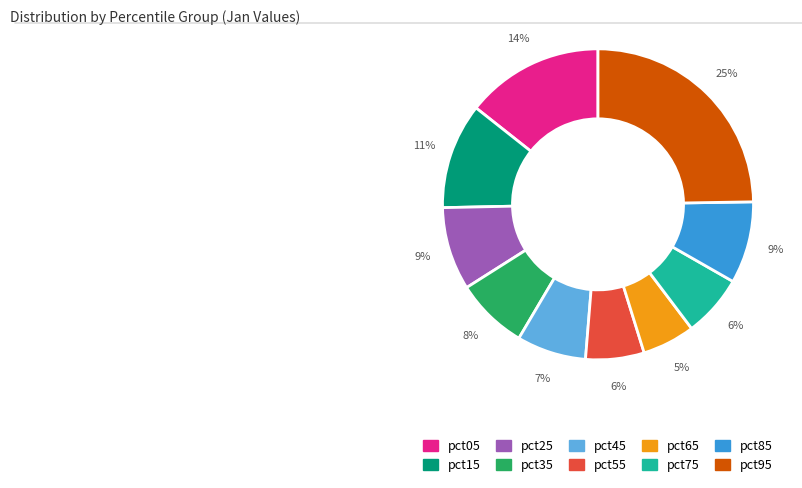

Which slice is the largest?

pct95